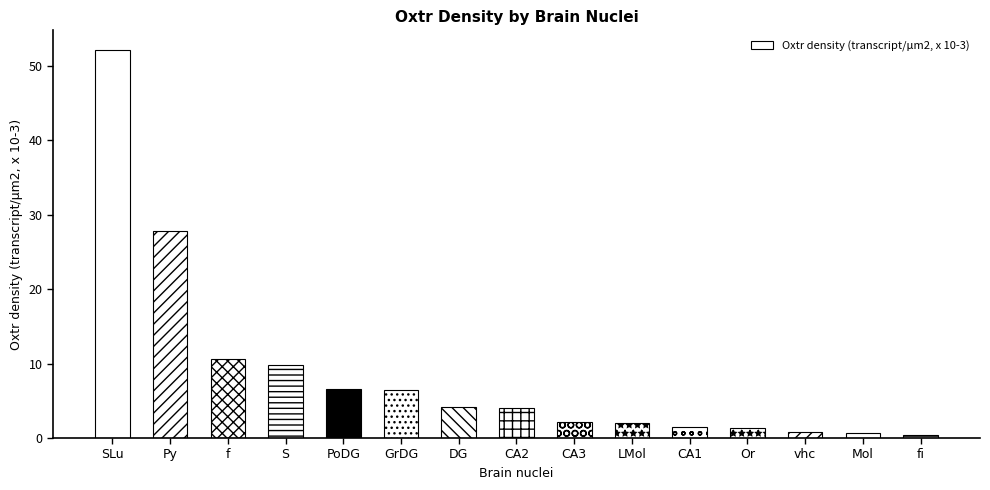

Is it true that the value at CA2 is 4.1?

True